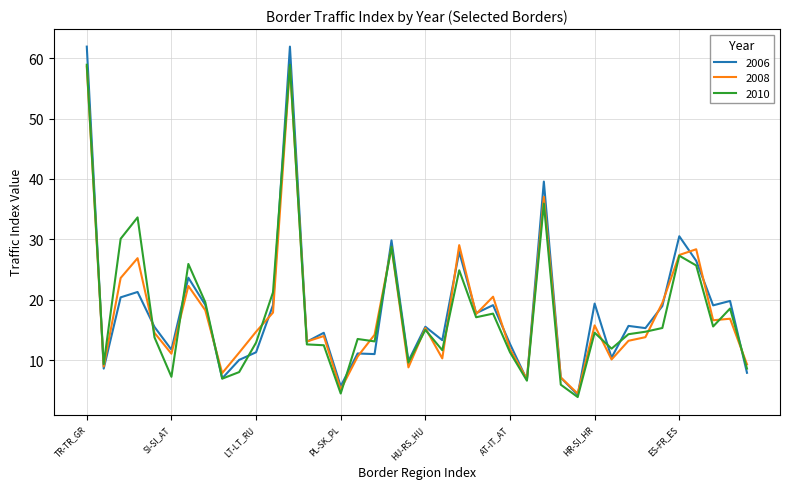

What is the greatest value displayed?

61.9